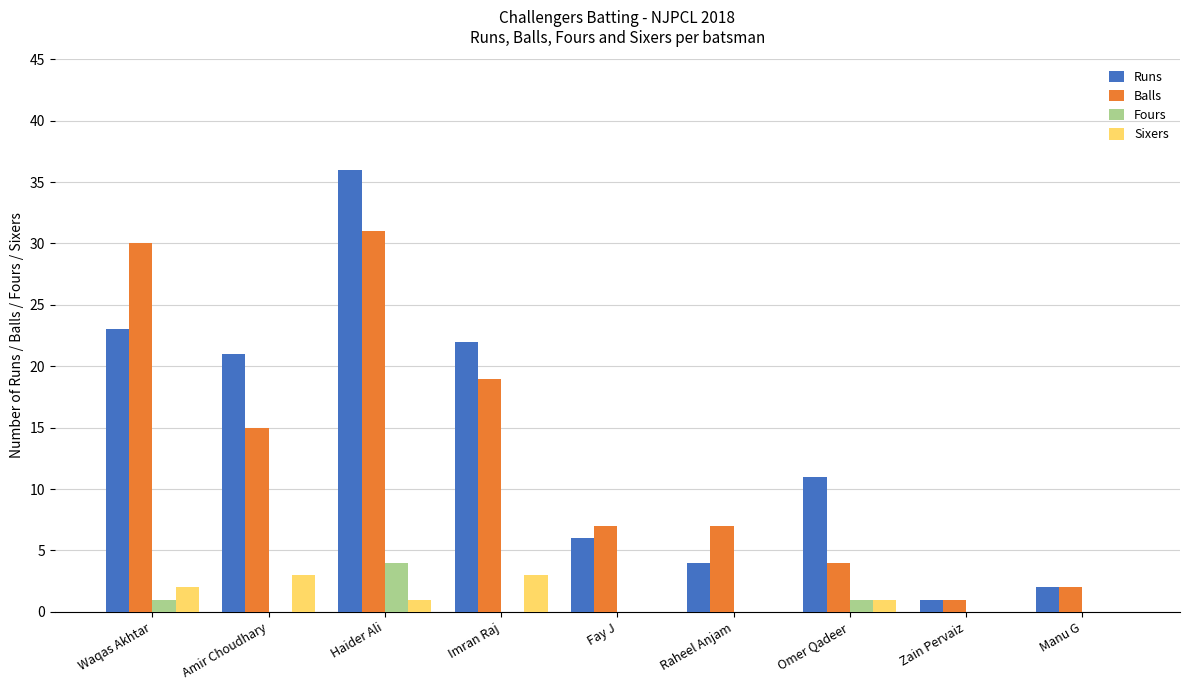

Between Haider Ali and Fay J, which series saw the biggest shift?

Runs